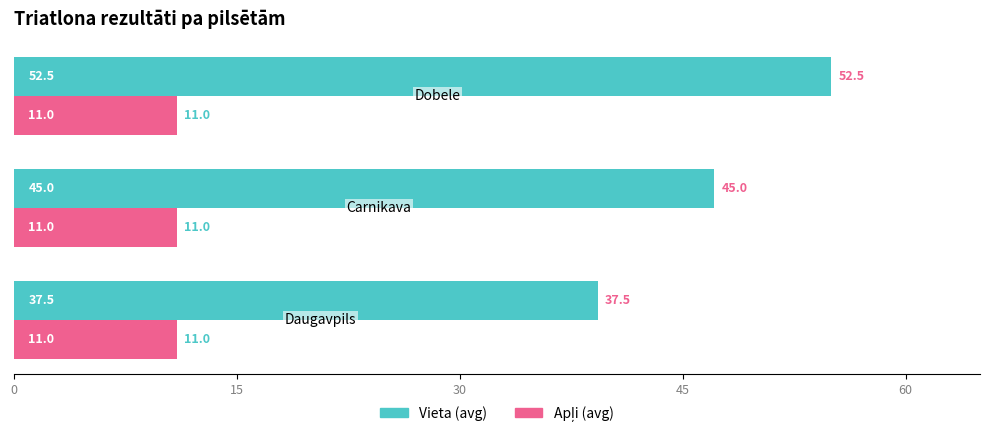

At how many categories does at least one series exceed 27?

3